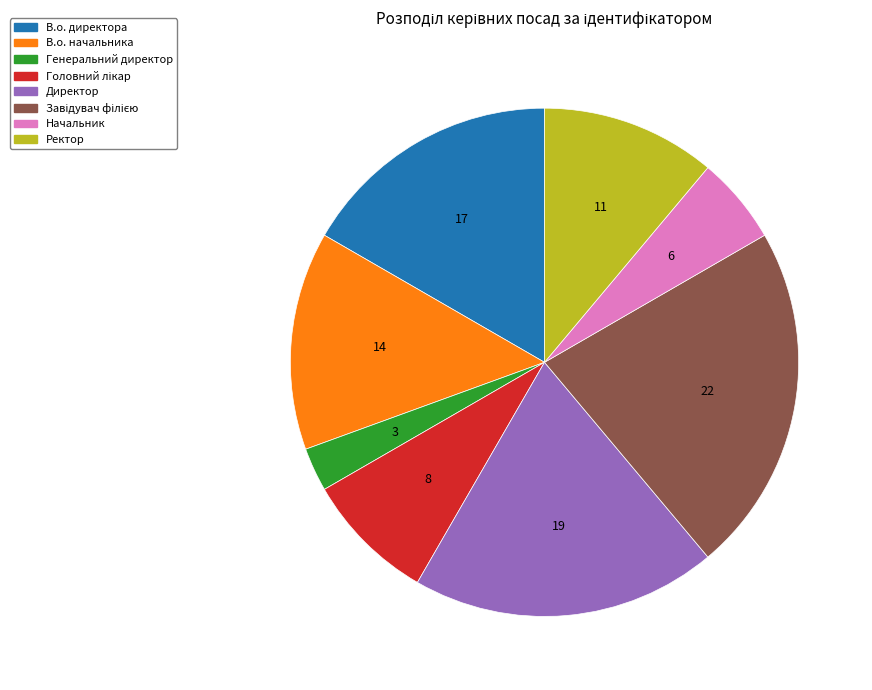

Which category has the smallest portion of the pie?

Генеральний директор